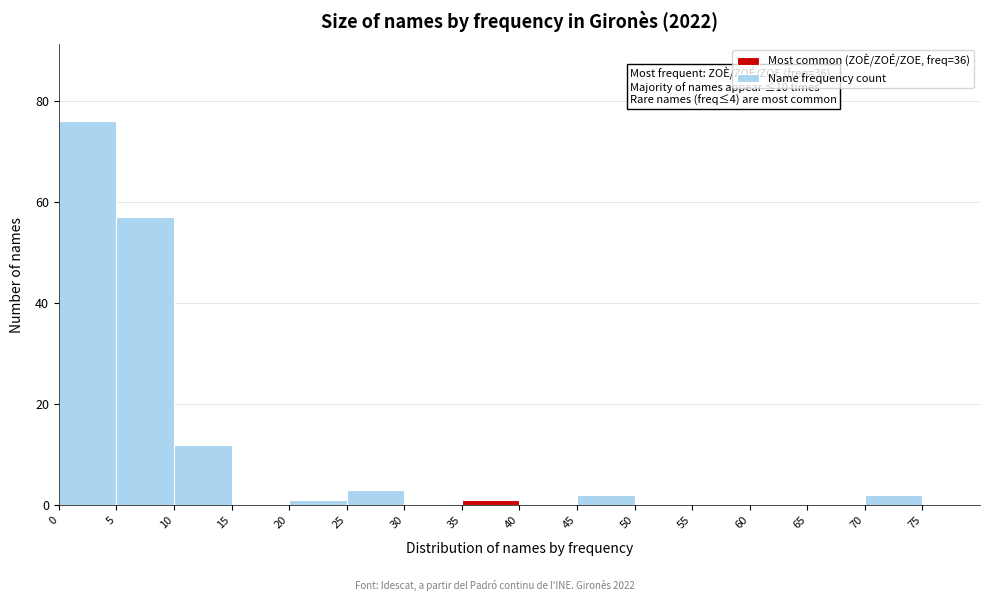

Which range on the x-axis has the tallest bar?

0 to 5